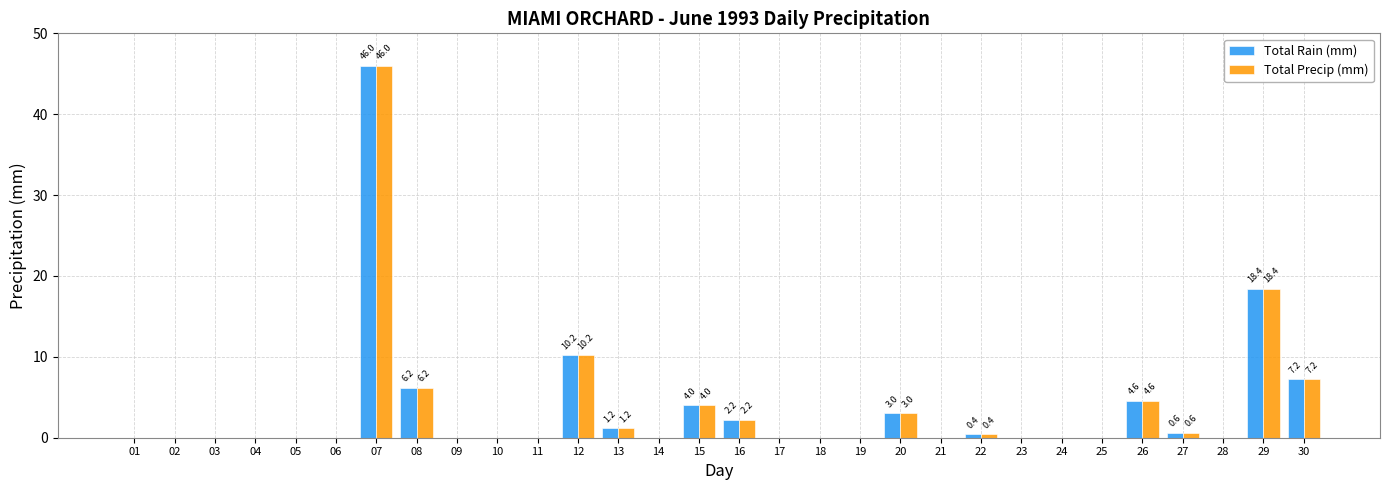

At which category is the sum across all series the highest?

07